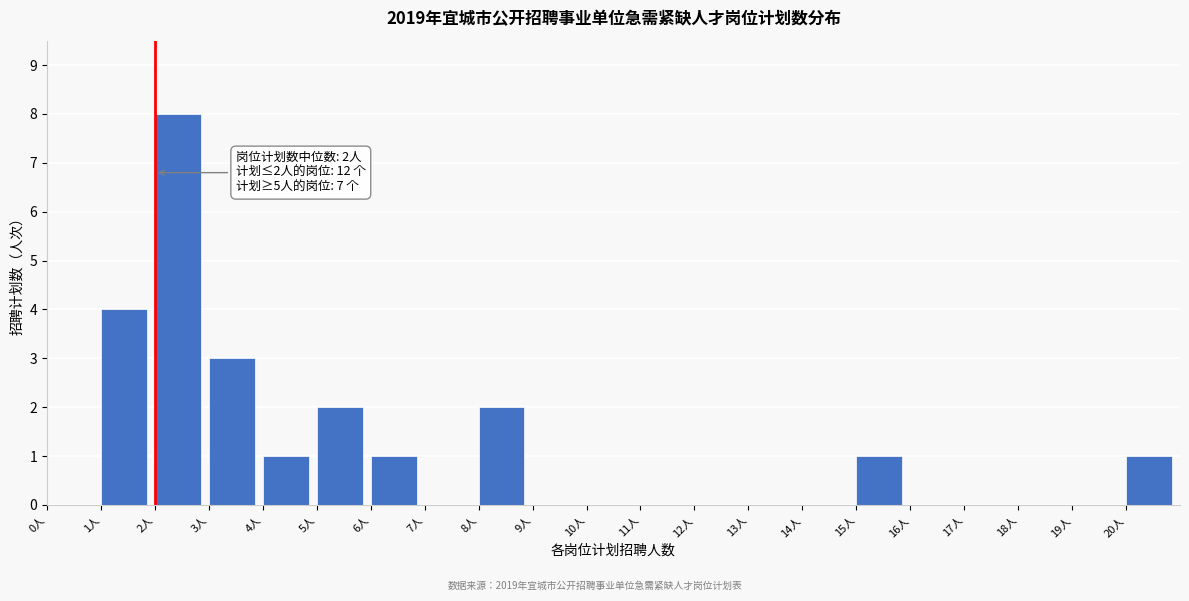

Over which range of the x-axis is the bar tallest?

2 to 3